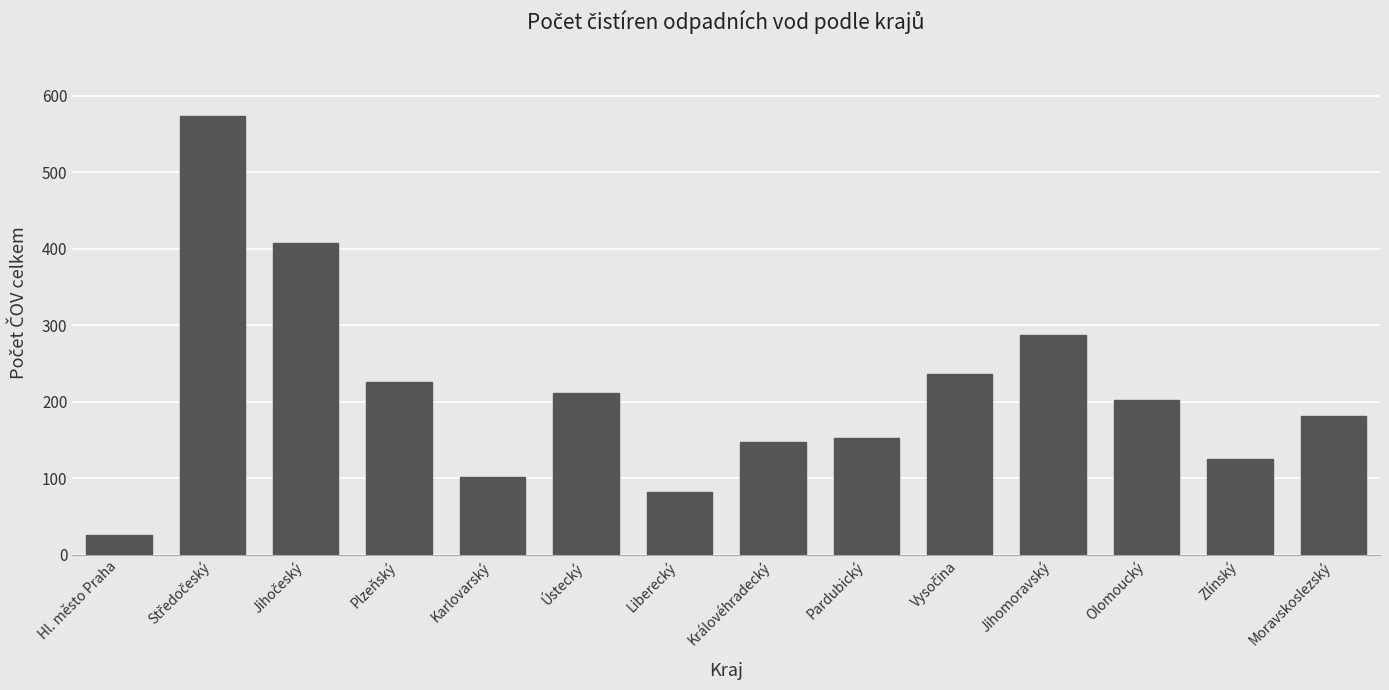

What is the difference between the maximum and minimum values?

548